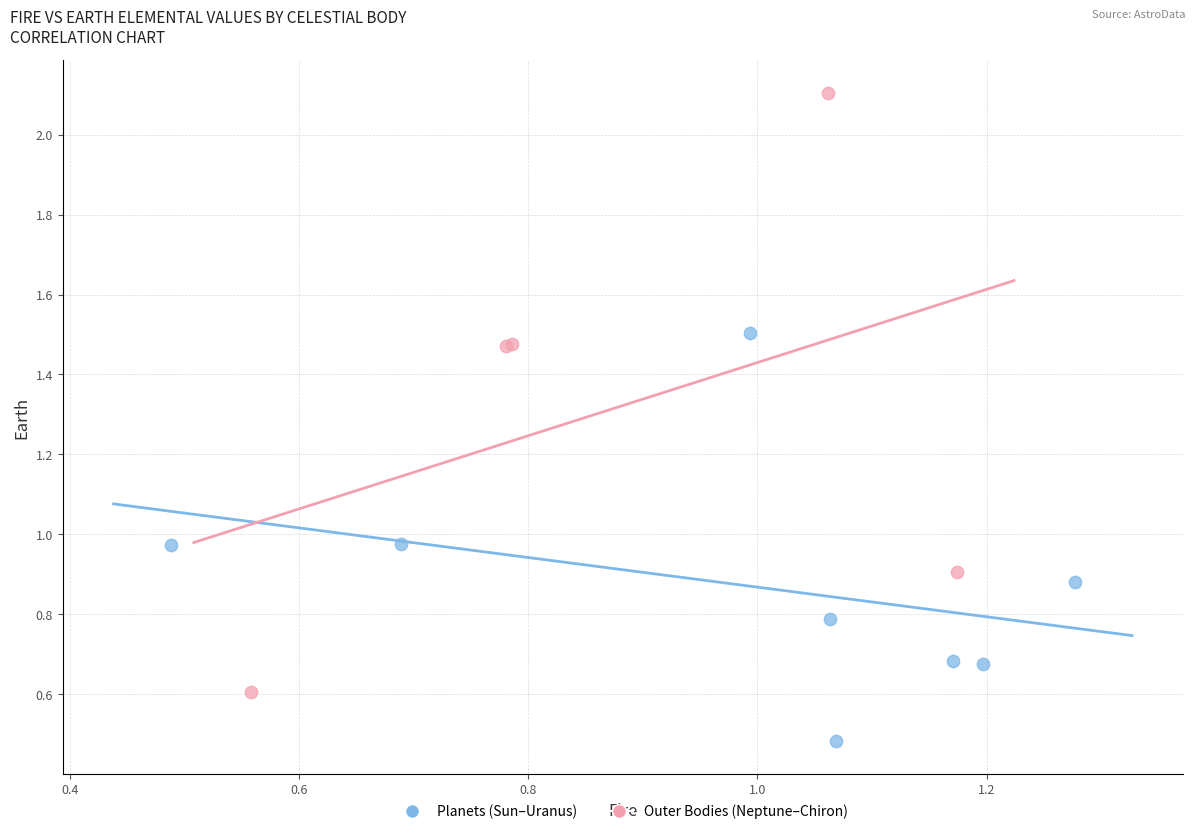

Which series has the largest Y range (max minus min)?

Outer Bodies (Neptune–Chiron)